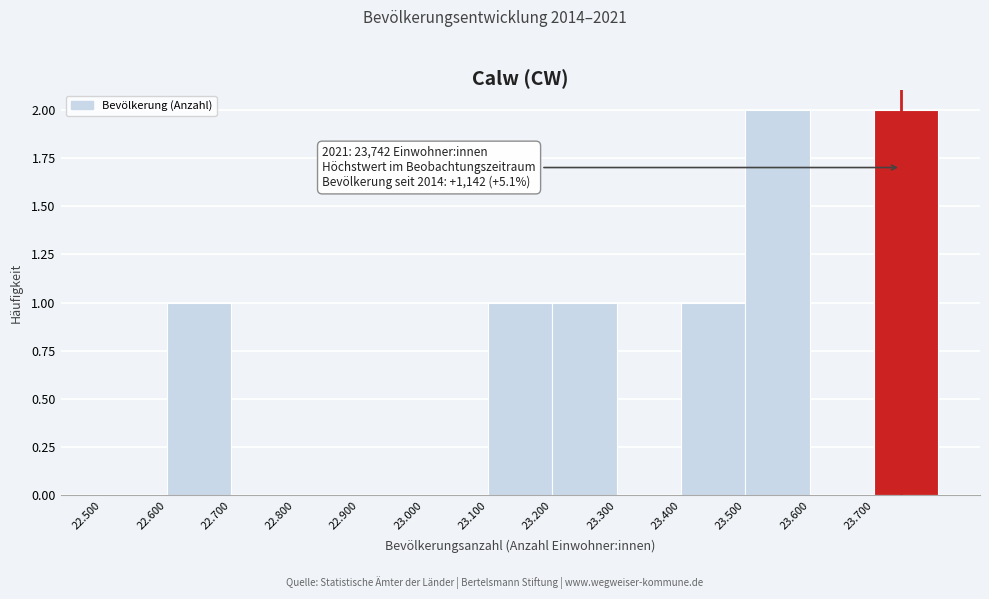

Reading left to right, what are all the values shown in this chart?

22.500=0	22.600=1	22.700=0	22.800=0	22.900=0	23.000=0	23.100=1	23.200=1	23.300=0	23.400=1	23.500=2	23.600=0	23.700=2